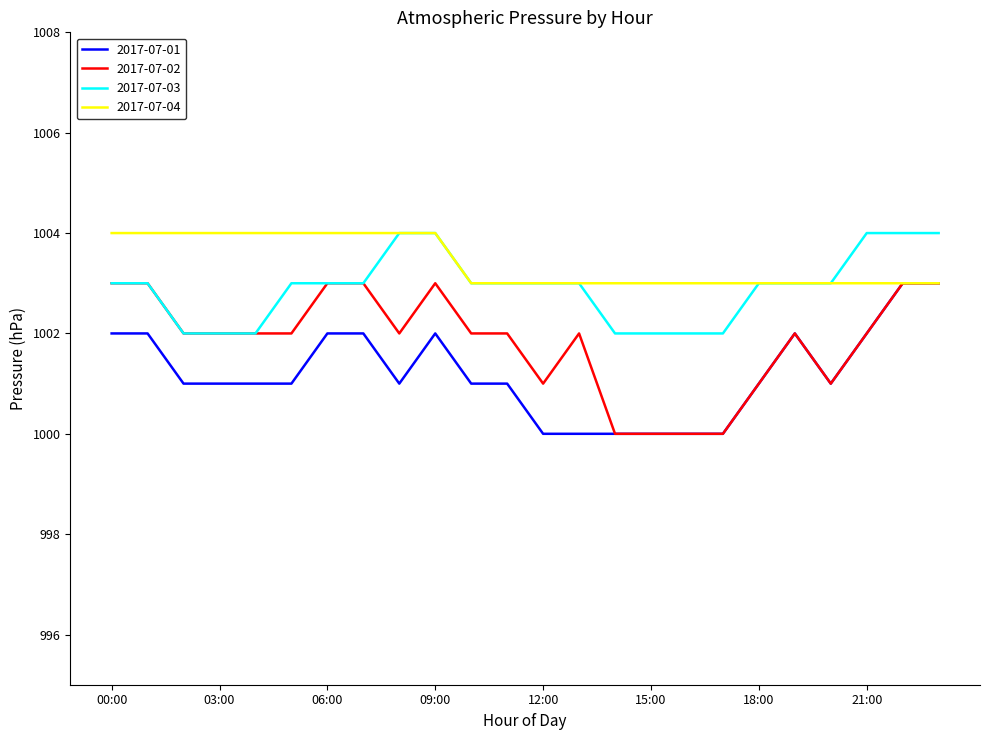

True or false: 2017-07-03 and 2017-07-01 cross at least once.

False